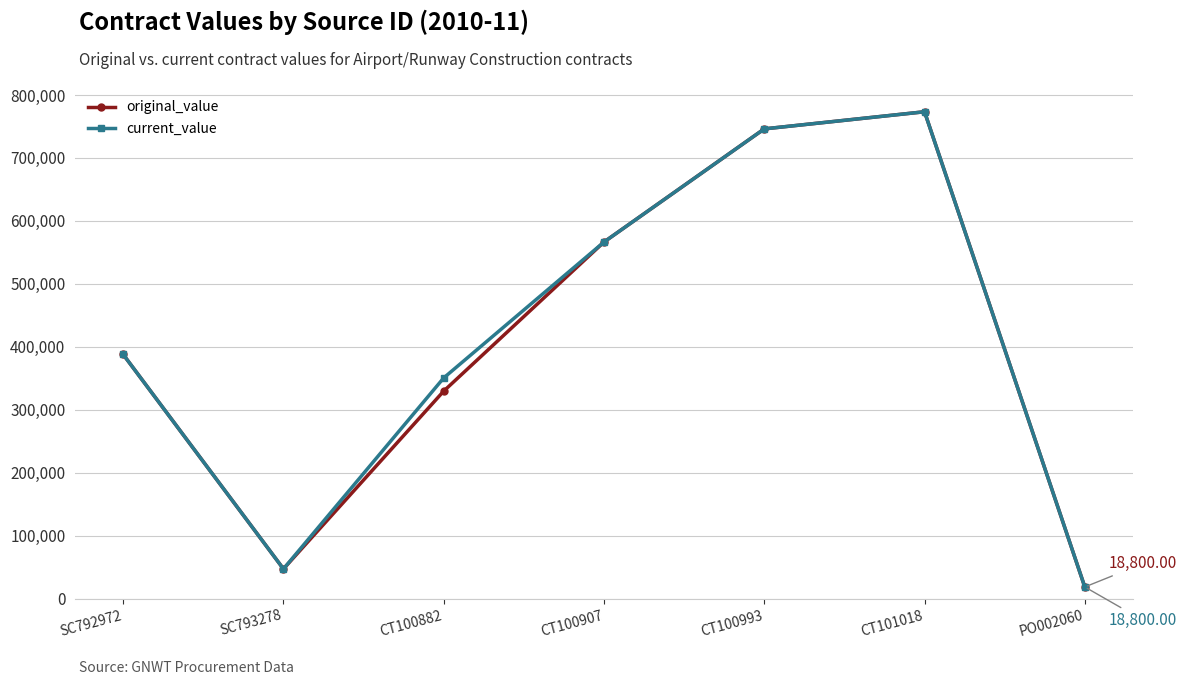

What is the total value across all series at SC792972?

776013.5